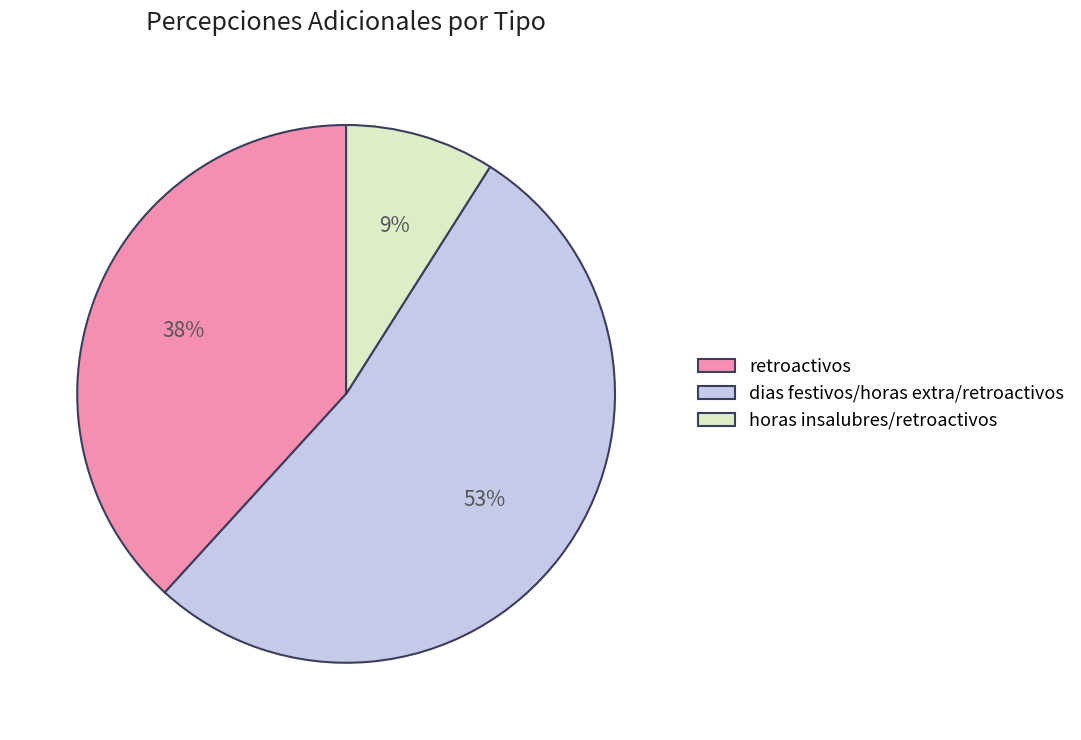

Does any single category account for the majority?

Yes